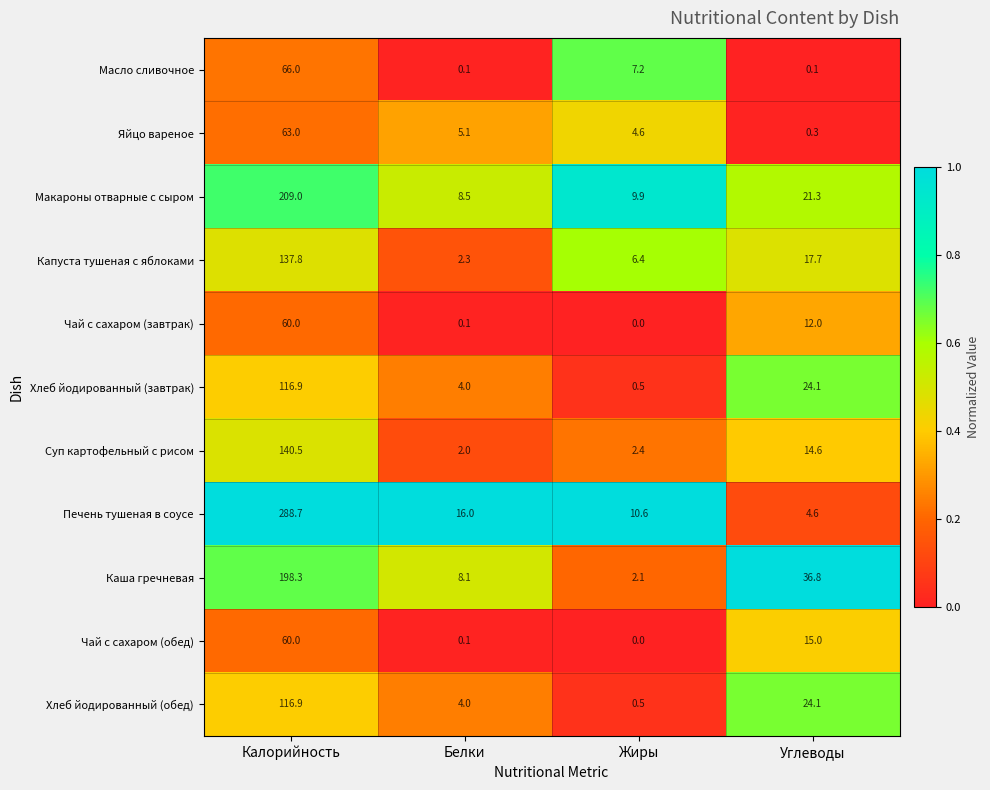

Rank the categories by Хлеб йодированный (обед) value from highest to lowest.

Калорийность, Углеводы, Белки, Жиры